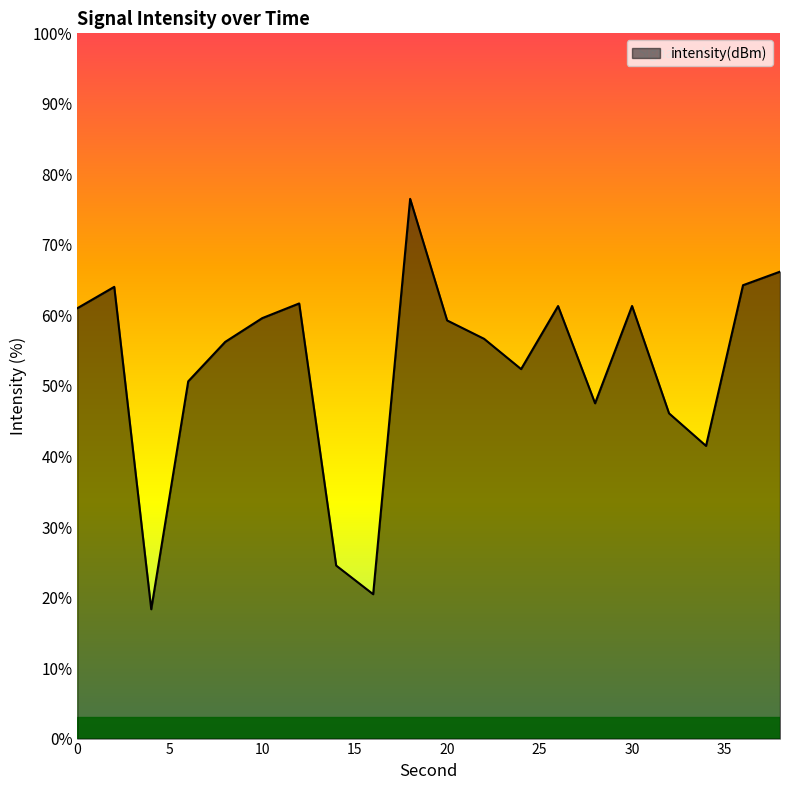

What is the value of the 10th point from the left?

-119.4